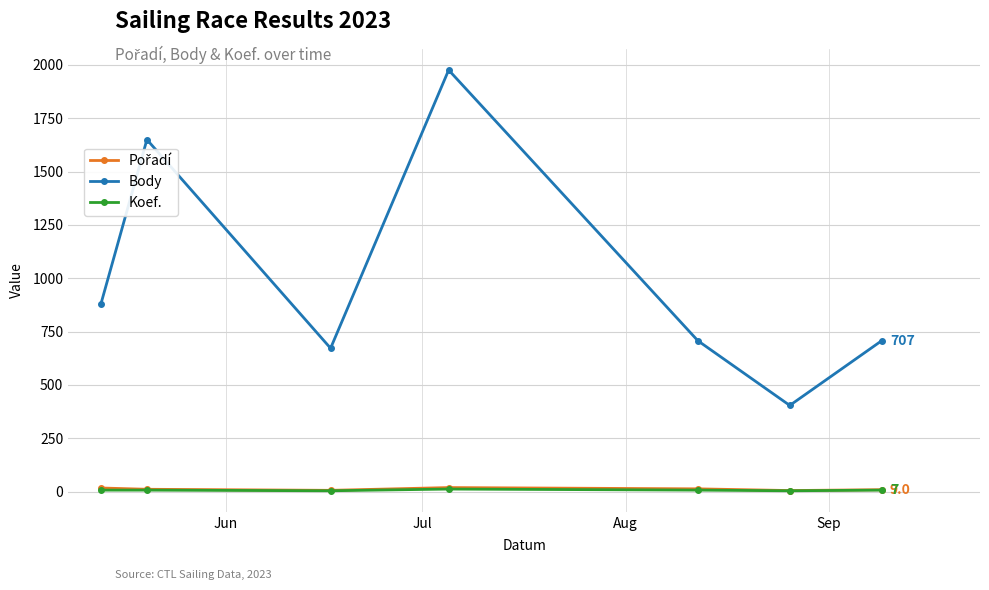

True or false: Koef. and Body cross at least once.

False